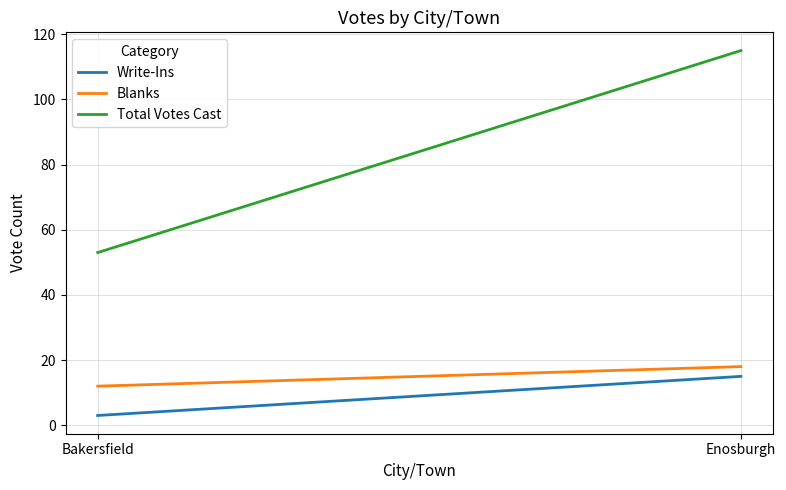

At which label does Blanks reach its peak?

Enosburgh